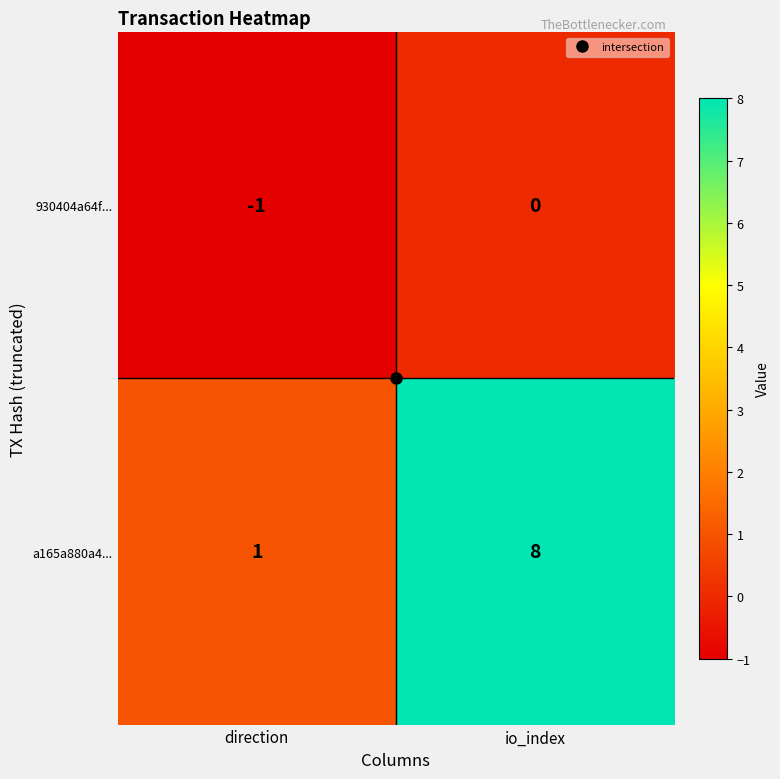

What is the sum of all a165a880a4... values?

9